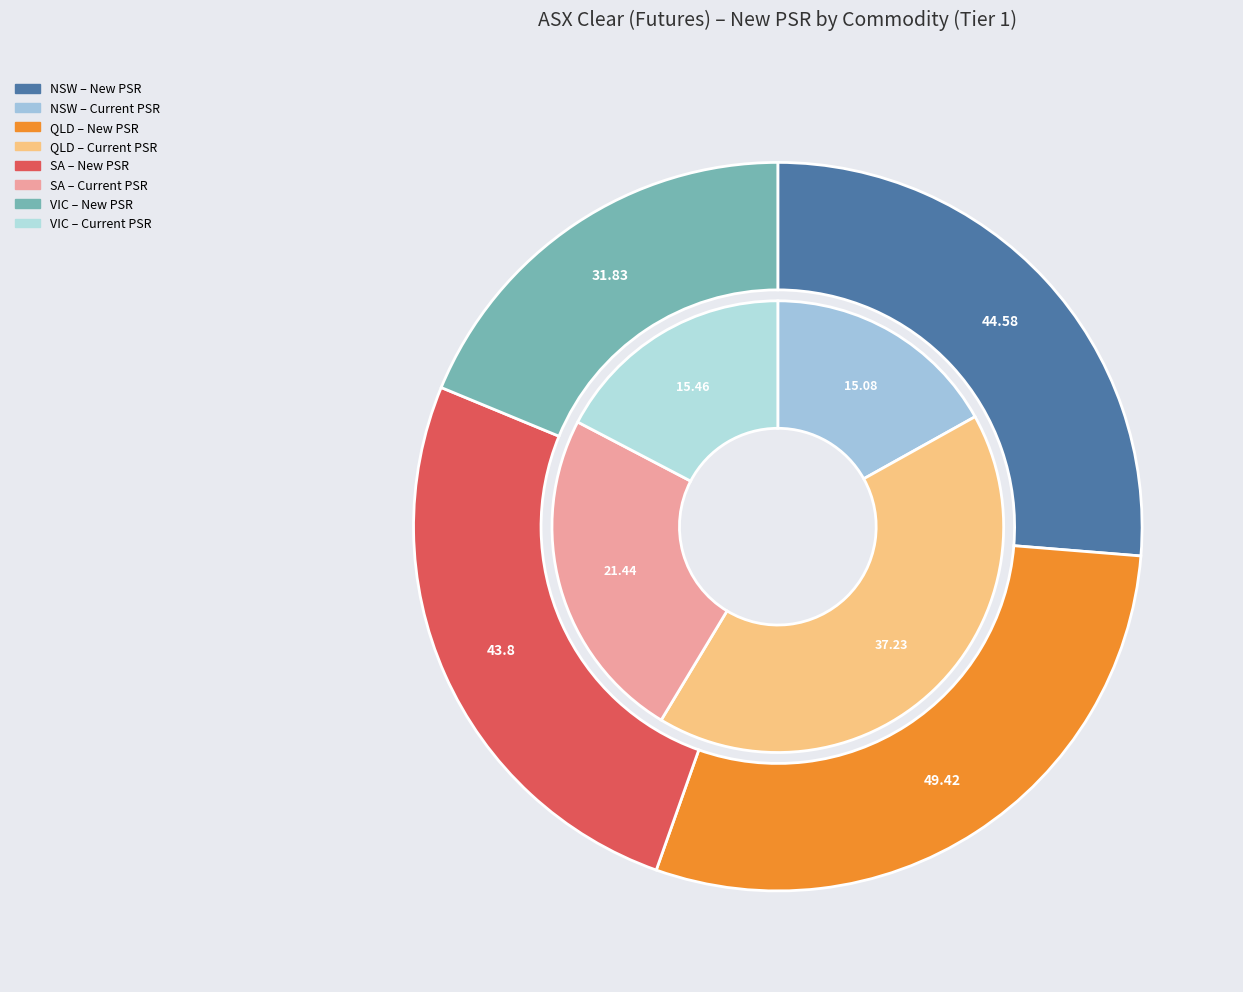

True or false: 3 accounts for 17% of the total.

True